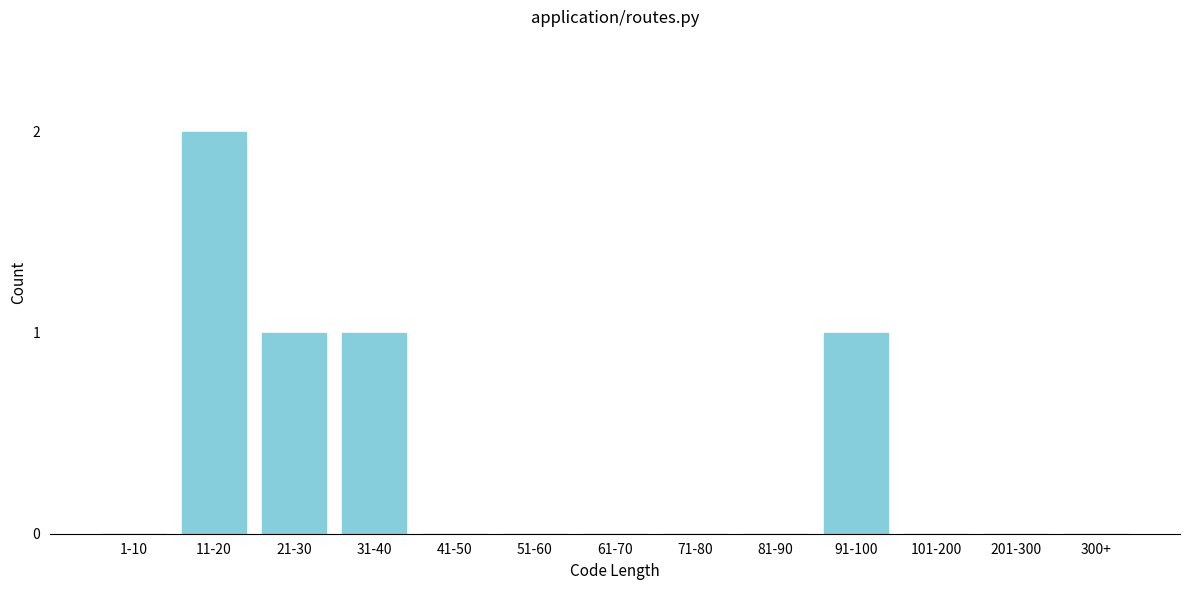

Reading left to right, list all the values displayed in this chart.

1-10=0	11-20=2	21-30=1	31-40=1	41-50=0	51-60=0	61-70=0	71-80=0	81-90=0	91-100=1	101-200=0	201-300=0	300+=0